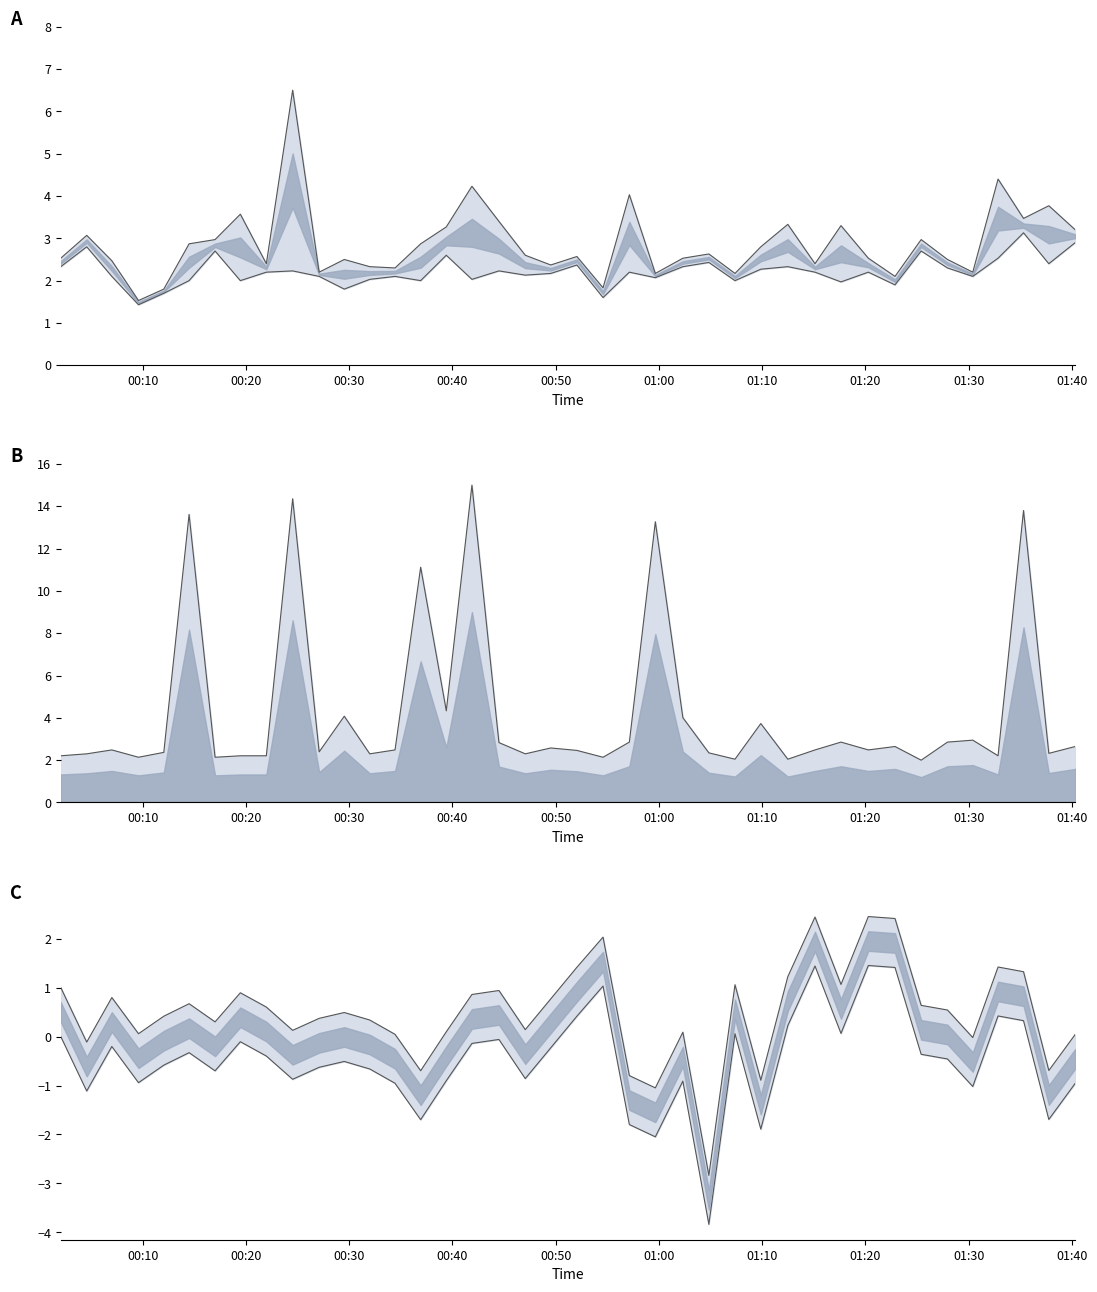

Reading right to left, transcribe all the data shown in this chart.

SDS_P1: 2023/10/19 01:40:20=3.2	2023/10/19 01:37:46=3.8	2023/10/19 01:35:19=3.5	2023/10/19 01:32:51=4.4	2023/10/19 01:30:24=2.2	2023/10/19 01:27:57=2.5	2023/10/19 01:25:24=3.0	2023/10/19 01:22:52=2.1	2023/10/19 01:20:17=2.5	2023/10/19 01:17:38=3.3	2023/10/19 01:15:07=2.4	2023/10/19 01:12:29=3.3	2023/10/19 01:09:52=2.8	2023/10/19 01:07:22=2.2	2023/10/19 01:04:50=2.6	2023/10/19 01:02:19=2.5	2023/10/19 00:59:39=2.2	2023/10/19 00:57:08=4.0	2023/10/19 00:54:35=1.8	2023/10/19 00:52:03=2.6	2023/10/19 00:49:31=2.4	2023/10/19 00:47:03=2.6	2023/10/19 00:44:30=3.4	2023/10/19 00:41:53=4.2	2023/10/19 00:39:24=3.3	2023/10/19 00:36:55=2.9	2023/10/19 00:34:26=2.3	2023/10/19 00:31:59=2.3	2023/10/19 00:29:31=2.5	2023/10/19 00:27:05=2.2	2023/10/19 00:24:31=6.5	2023/10/19 00:21:58=2.4	2023/10/19 00:19:27=3.6	2023/10/19 00:17:00=3.0	2023/10/19 00:14:29=2.9	2023/10/19 00:12:02=1.8	2023/10/19 00:09:35=1.5	2023/10/19 00:07:00=2.5	2023/10/19 00:04:34=3.1	2023/10/19 00:02:03=2.5
SDS_P2: 2023/10/19 01:40:20=2.9	2023/10/19 01:37:46=2.4	2023/10/19 01:35:19=3.1	2023/10/19 01:32:51=2.5	2023/10/19 01:30:24=2.1	2023/10/19 01:27:57=2.3	2023/10/19 01:25:24=2.7	2023/10/19 01:22:52=1.9	2023/10/19 01:20:17=2.2	2023/10/19 01:17:38=2.0	2023/10/19 01:15:07=2.2	2023/10/19 01:12:29=2.3	2023/10/19 01:09:52=2.3	2023/10/19 01:07:22=2.0	2023/10/19 01:04:50=2.4	2023/10/19 01:02:19=2.3	2023/10/19 00:59:39=2.1	2023/10/19 00:57:08=2.2	2023/10/19 00:54:35=1.6	2023/10/19 00:52:03=2.4	2023/10/19 00:49:31=2.2	2023/10/19 00:47:03=2.1	2023/10/19 00:44:30=2.2	2023/10/19 00:41:53=2.0	2023/10/19 00:39:24=2.6	2023/10/19 00:36:55=2.0	2023/10/19 00:34:26=2.1	2023/10/19 00:31:59=2.0	2023/10/19 00:29:31=1.8	2023/10/19 00:27:05=2.1	2023/10/19 00:24:31=2.2	2023/10/19 00:21:58=2.2	2023/10/19 00:19:27=2.0	2023/10/19 00:17:00=2.7	2023/10/19 00:14:29=2.0	2023/10/19 00:12:02=1.7	2023/10/19 00:09:35=1.4	2023/10/19 00:07:00=2.1	2023/10/19 00:04:34=2.8	2023/10/19 00:02:03=2.3
Max_cycle: 2023/10/19 01:40:20=2.6	2023/10/19 01:37:46=2.3	2023/10/19 01:35:19=13.8	2023/10/19 01:32:51=2.2	2023/10/19 01:30:24=2.9	2023/10/19 01:27:57=2.9	2023/10/19 01:25:24=2.0	2023/10/19 01:22:52=2.6	2023/10/19 01:20:17=2.5	2023/10/19 01:17:38=2.9	2023/10/19 01:15:07=2.5	2023/10/19 01:12:29=2.0	2023/10/19 01:09:52=3.7	2023/10/19 01:07:22=2.0	2023/10/19 01:04:50=2.3	2023/10/19 01:02:19=4.0	2023/10/19 00:59:39=13.3	2023/10/19 00:57:08=2.9	2023/10/19 00:54:35=2.1	2023/10/19 00:52:03=2.5	2023/10/19 00:49:31=2.6	2023/10/19 00:47:03=2.3	2023/10/19 00:44:30=2.8	2023/10/19 00:41:53=15.0	2023/10/19 00:39:24=4.3	2023/10/19 00:36:55=11.1	2023/10/19 00:34:26=2.5	2023/10/19 00:31:59=2.3	2023/10/19 00:29:31=4.1	2023/10/19 00:27:05=2.4	2023/10/19 00:24:31=14.4	2023/10/19 00:21:58=2.2	2023/10/19 00:19:27=2.2	2023/10/19 00:17:00=2.1	2023/10/19 00:14:29=13.6	2023/10/19 00:12:02=2.4	2023/10/19 00:09:35=2.1	2023/10/19 00:07:00=2.5	2023/10/19 00:04:34=2.3	2023/10/19 00:02:03=2.2
Samples: 2023/10/19 01:40:20=0.0	2023/10/19 01:37:46=-0.7	2023/10/19 01:35:19=1.3	2023/10/19 01:32:51=1.4	2023/10/19 01:30:24=-0.0	2023/10/19 01:27:57=0.5	2023/10/19 01:25:24=0.6	2023/10/19 01:22:52=2.4	2023/10/19 01:20:17=2.5	2023/10/19 01:17:38=1.1	2023/10/19 01:15:07=2.4	2023/10/19 01:12:29=1.2	2023/10/19 01:09:52=-0.9	2023/10/19 01:07:22=1.1	2023/10/19 01:04:50=-2.8	2023/10/19 01:02:19=0.1	2023/10/19 00:59:39=-1.0	2023/10/19 00:57:08=-0.8	2023/10/19 00:54:35=2.0	2023/10/19 00:52:03=1.4	2023/10/19 00:49:31=0.8	2023/10/19 00:47:03=0.1	2023/10/19 00:44:30=0.9	2023/10/19 00:41:53=0.9	2023/10/19 00:39:24=0.1	2023/10/19 00:36:55=-0.7	2023/10/19 00:34:26=0.0	2023/10/19 00:31:59=0.3	2023/10/19 00:29:31=0.5	2023/10/19 00:27:05=0.4	2023/10/19 00:24:31=0.1	2023/10/19 00:21:58=0.6	2023/10/19 00:19:27=0.9	2023/10/19 00:17:00=0.3	2023/10/19 00:14:29=0.7	2023/10/19 00:12:02=0.4	2023/10/19 00:09:35=0.1	2023/10/19 00:07:00=0.8	2023/10/19 00:04:34=-0.1	2023/10/19 00:02:03=1.0